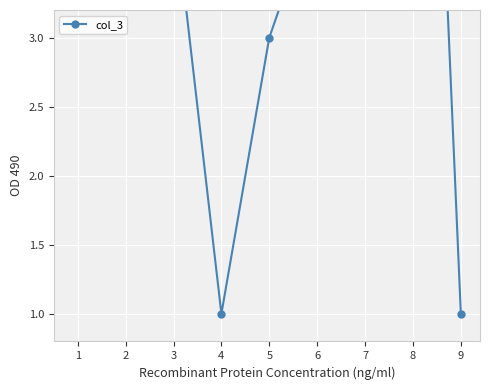

Where is the data nearest to the value 5?

7